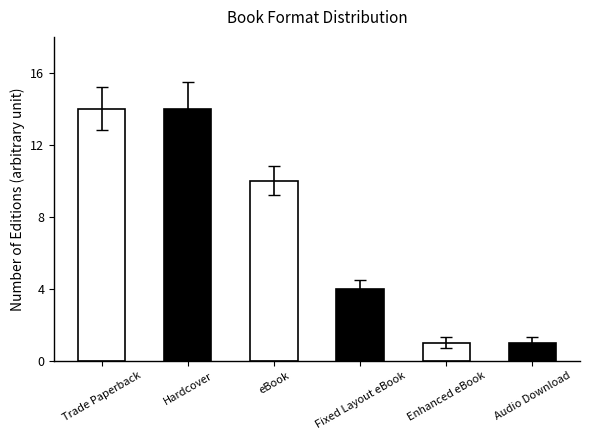

What value does the data have at Hardcover, to the nearest 5?

15